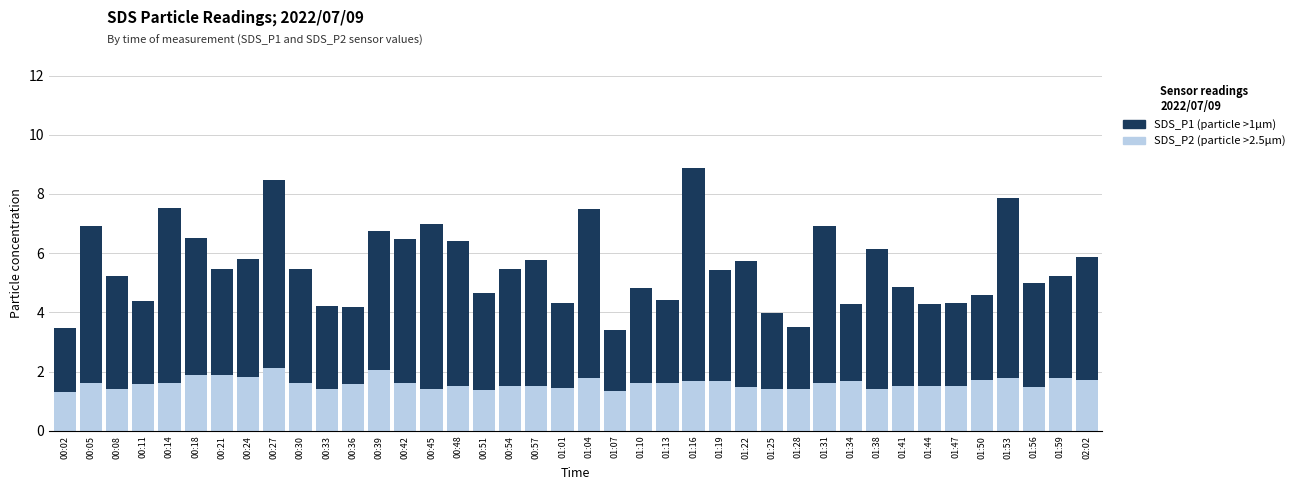

What is the total value across all series at 00:36?

4.2